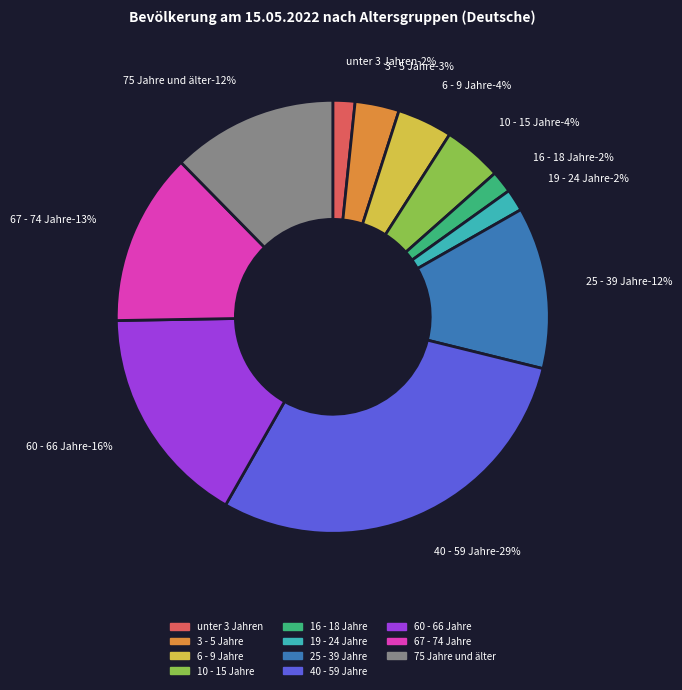

Count the number of slices in the pie.

11